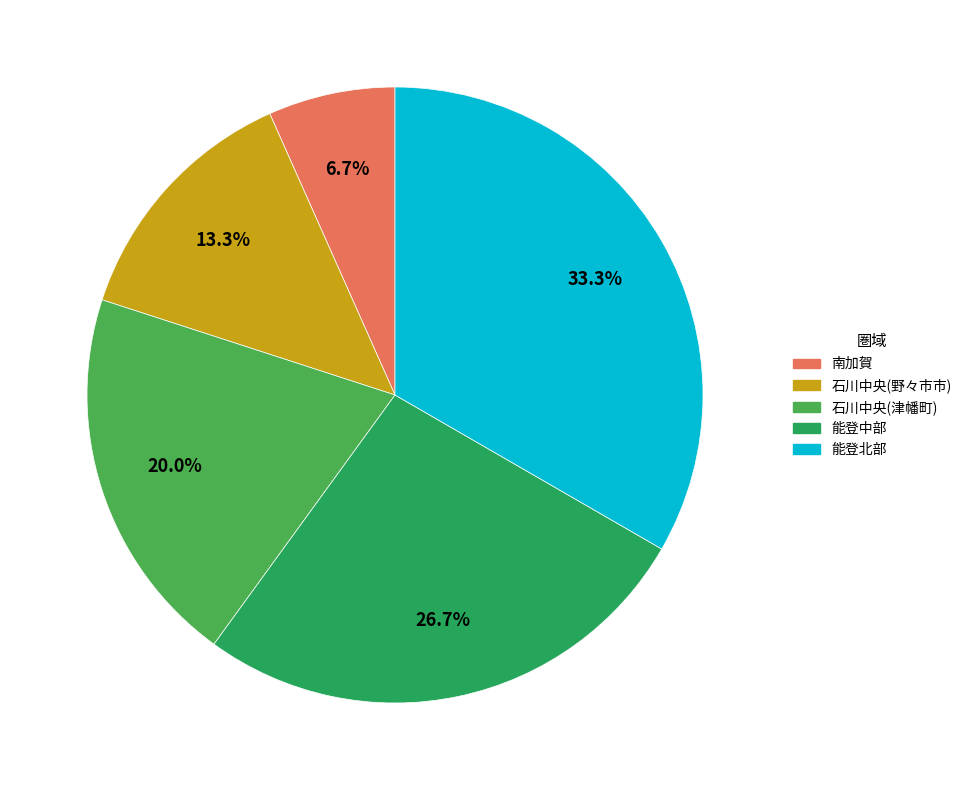

Is it true that 石川中央(津幡町) is 10% of the pie?

False